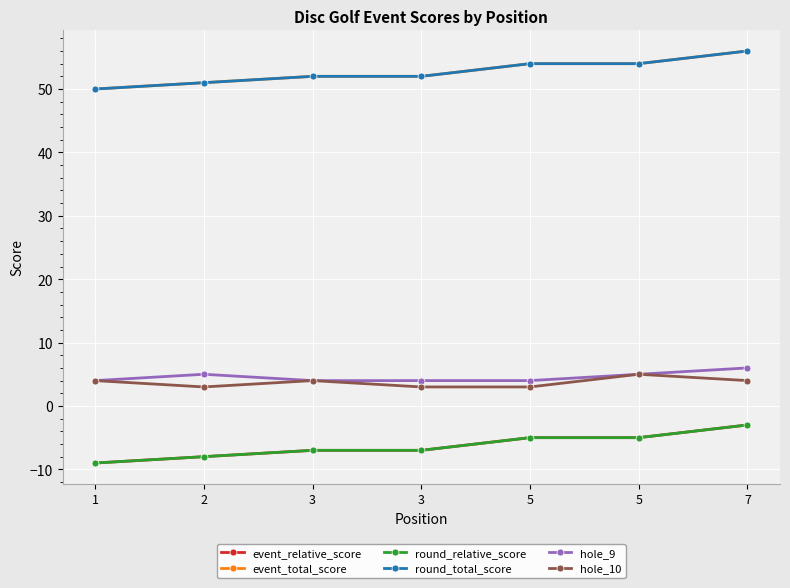

Is this an area chart (filled region under the line)?

No